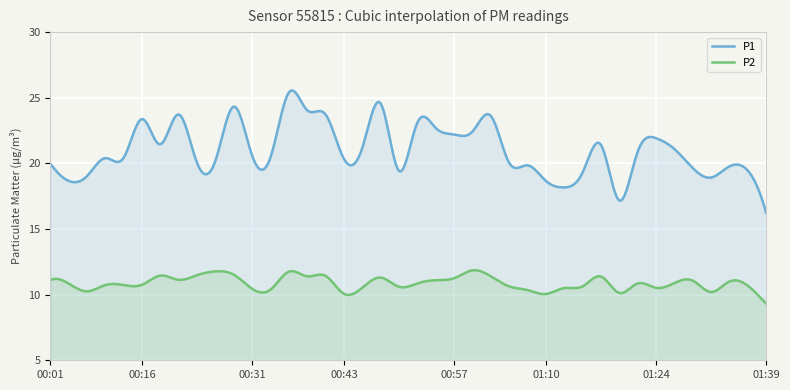

Reading right to left, transcribe all the data shown in this chart.

P1: 01:39=16.2	01:37=19.4	01:34=19.8	01:32=18.9	01:29=19.6	01:27=21.1	01:24=21.9	01:22=20.9	01:19=17.2	01:17=21.4	01:15=19.3	01:12=18.2	01:10=18.7	01:07=19.9	01:05=20.1	01:02=23.6	01:00=22.4	00:57=22.2	00:55=22.7	00:53=23.1	00:50=19.4	00:48=24.6	00:45=21.2	00:43=20.4	00:40=23.7	00:38=24.1	00:35=25.4	00:33=20.4	00:31=20.6	00:28=24.3	00:26=20.2	00:23=20.1	00:21=23.7	00:18=21.4	00:16=23.4	00:11=20.4	00:08=20.4	00:06=19.0	00:03=18.7	00:01=20.0
P2: 01:39=9.3	01:37=10.7	01:34=11.0	01:32=10.2	01:29=11.1	01:27=10.9	01:24=10.5	01:22=10.8	01:19=10.1	01:17=11.4	01:15=10.6	01:12=10.5	01:10=10.1	01:07=10.3	01:05=10.6	01:02=11.4	01:00=11.8	00:57=11.2	00:55=11.1	00:53=10.8	00:50=10.6	00:48=11.3	00:45=10.5	00:43=10.1	00:40=11.4	00:38=11.4	00:35=11.8	00:33=10.4	00:31=10.4	00:28=11.5	00:26=11.8	00:23=11.5	00:21=11.1	00:18=11.4	00:16=10.8	00:11=10.7	00:08=10.7	00:06=10.2	00:03=10.8	00:01=11.1